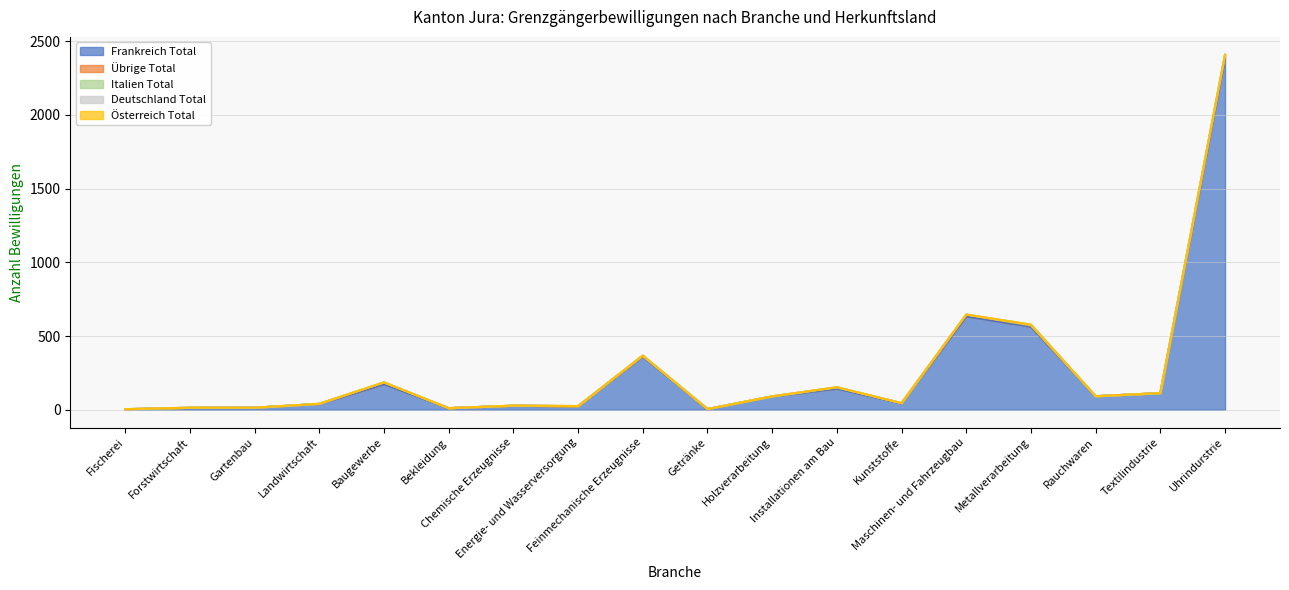

In Italien Total, how many points are lower than both neighbors (excluding endpoints)?

1